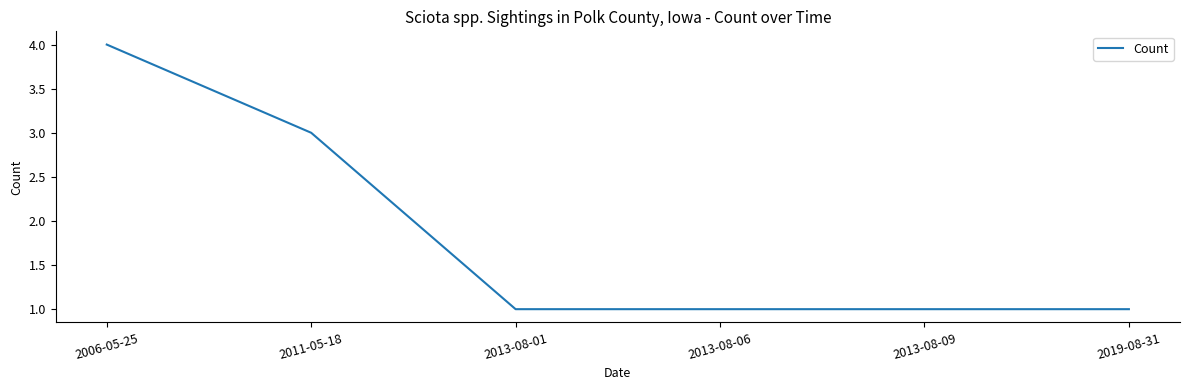

Is it true that the value at 2013-08-01 is 2?

False